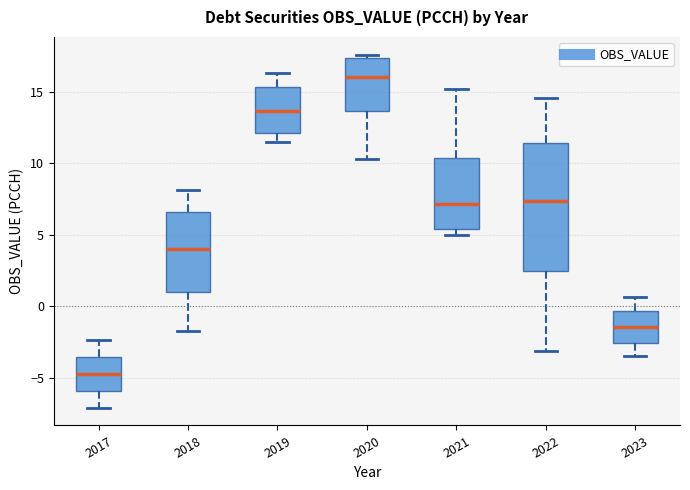

Reading left to right, read every box against the y-axis: the position of its median line, the range the box covers, and the ends of its whiskers. The values are not printed on the chart, so give them approximately, as read against the axis.

2017: median -4.5, box -6.0 to -3.5, whiskers -7.0 to -2.5
2018: median 4.0, box 1.0 to 6.5, whiskers -1.5 to 8.0
2019: median 13.5, box 12.0 to 15.5, whiskers 11.5 to 16.5
2020: median 16.0, box 13.5 to 17.5, whiskers 10.5 to 17.5 (just above the box's upper edge)
2021: median 7.0, box 5.5 to 10.5, whiskers 5.0 to 15.0
2022: median 7.5, box 2.5 to 11.5, whiskers -3.0 to 14.5
2023: median -1.5, box -2.5 to -0.5, whiskers -3.5 to 0.5